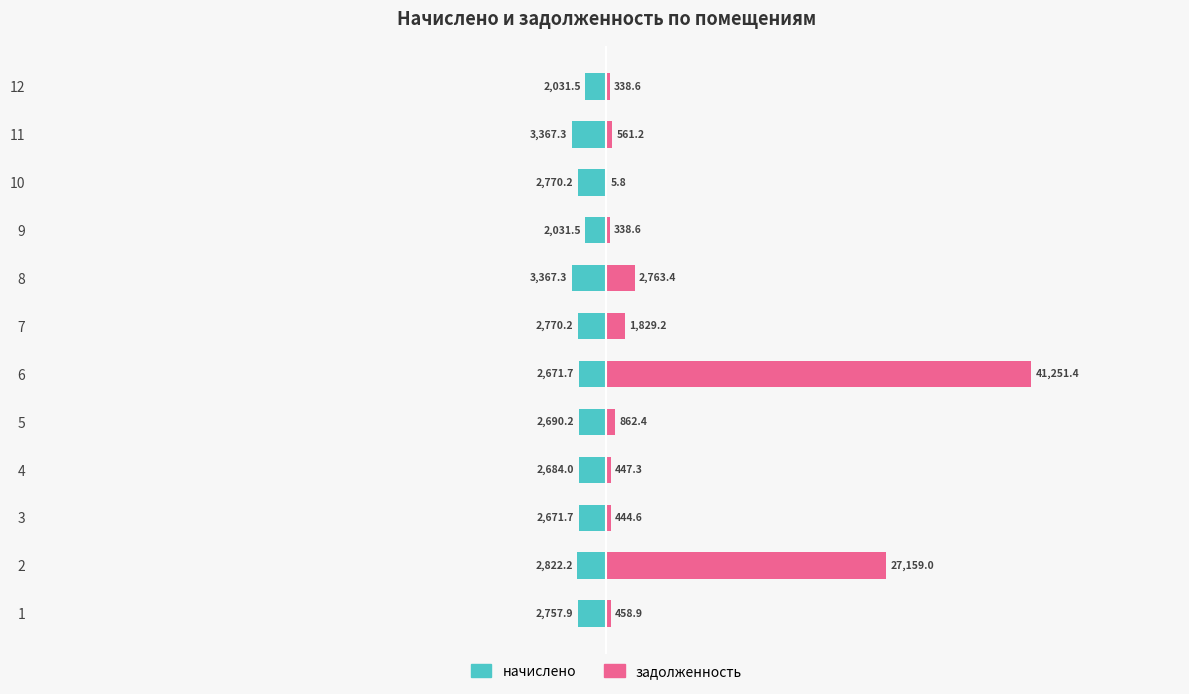

What is the value of the начислено bar at the 12th from the left?

-2031.5